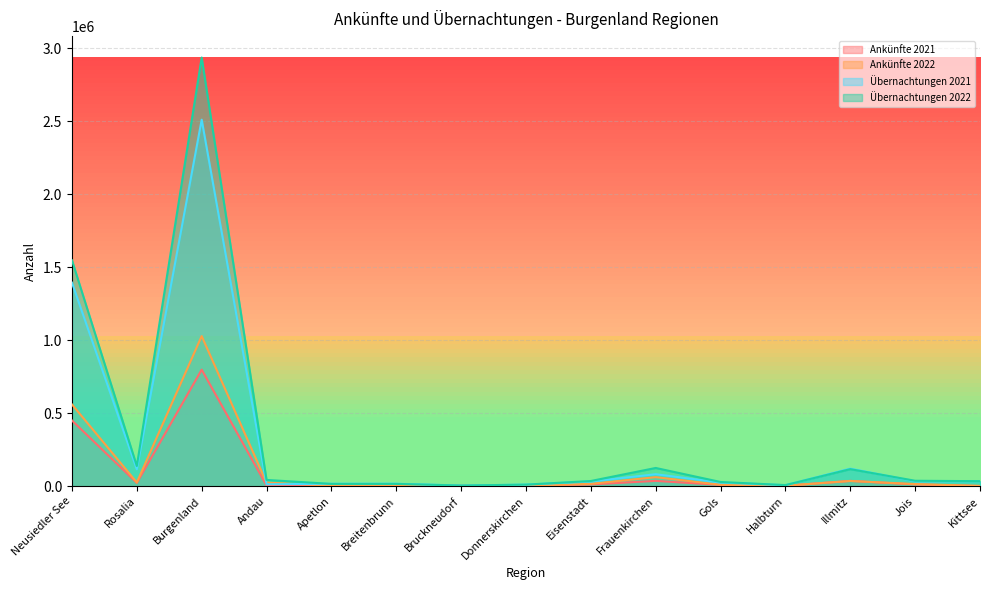

After their last crossing, which series has the higher values: Ankünfte 2022 or Übernachtungen 2021?

Übernachtungen 2021